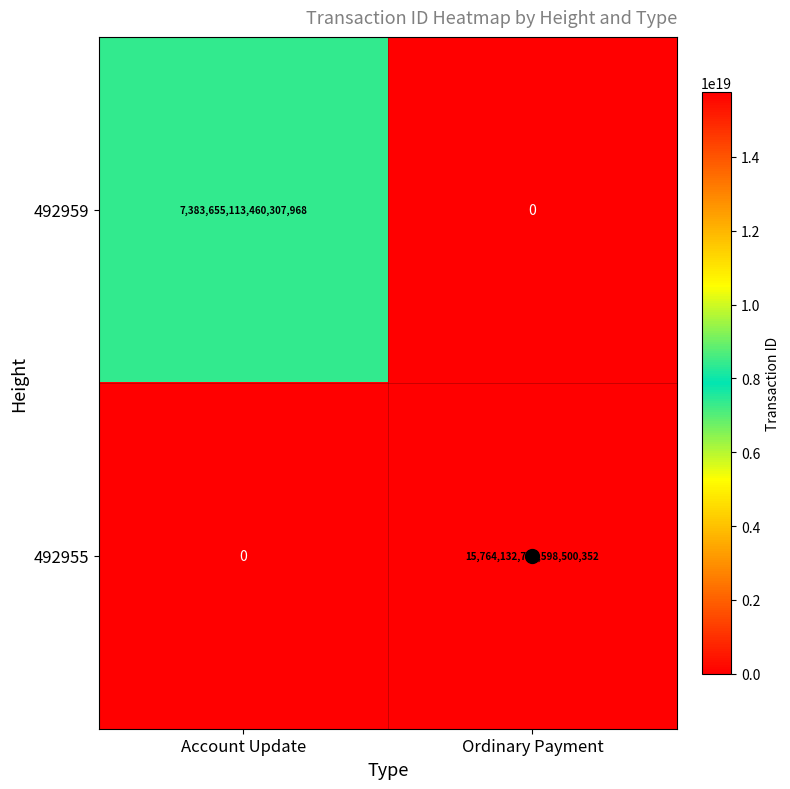

Where is 492955 nearest to the value 7882066391299250176?

Account Update